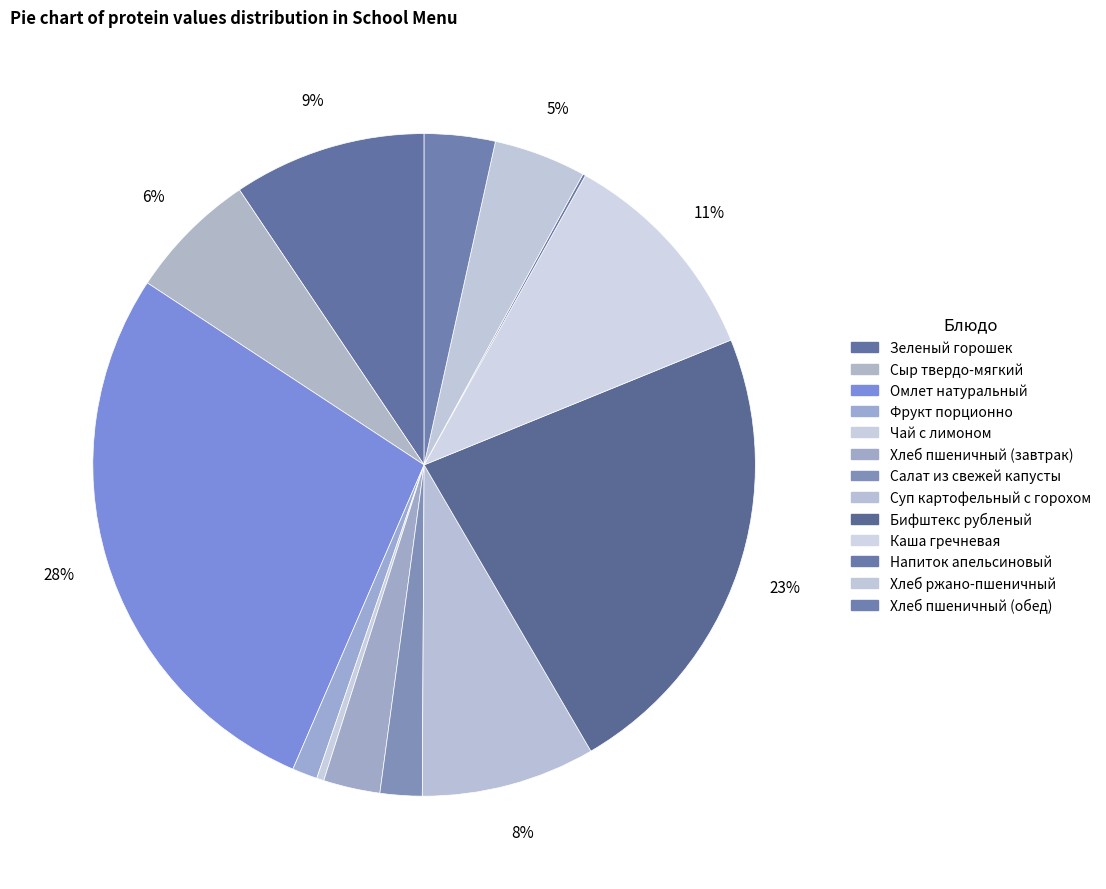

What percentage is NOT represented by Хлеб ржано-пшеничный?

95.5%